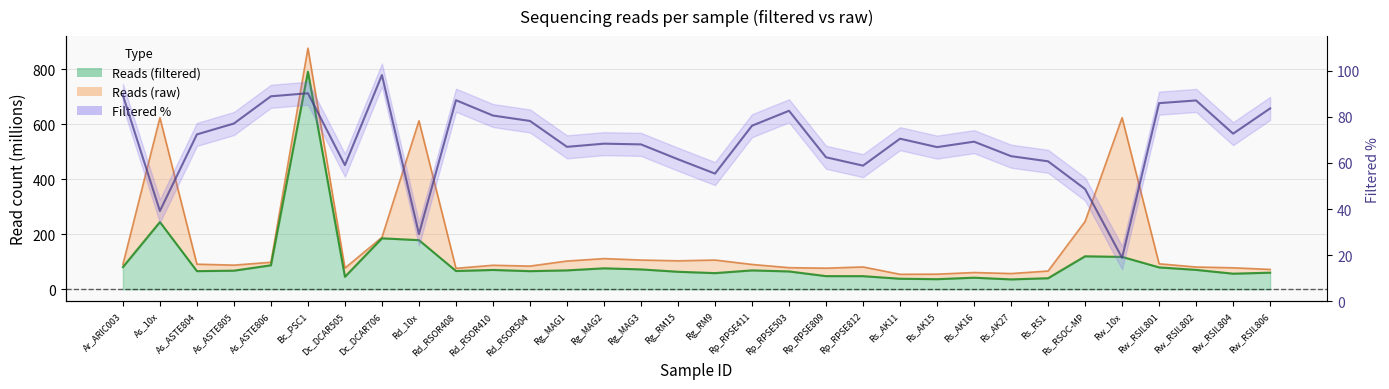

What is the difference between the highest and lowest values at Rp_RPSE809?

28.9